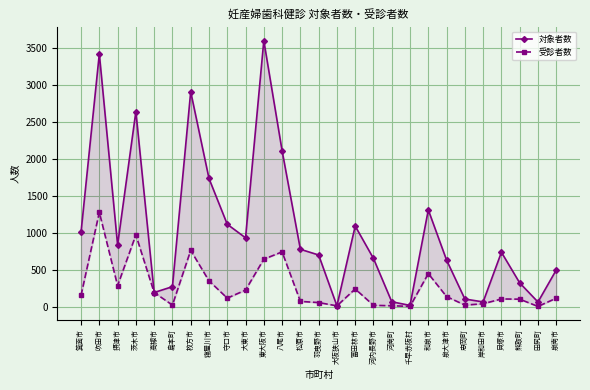

List the series in order of their peak value, lowest first.

受診者数, 対象者数